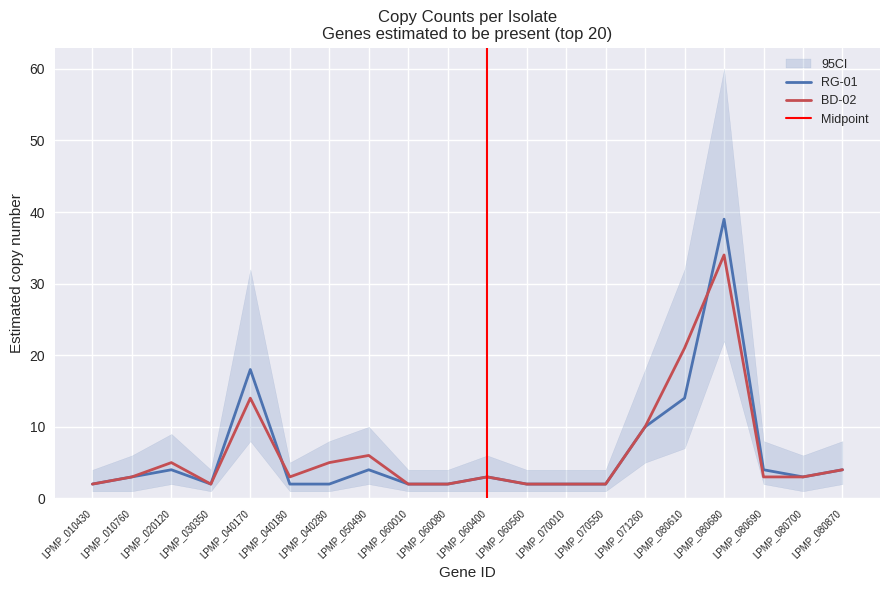

Which series has the largest range (max minus min)?

RG-01